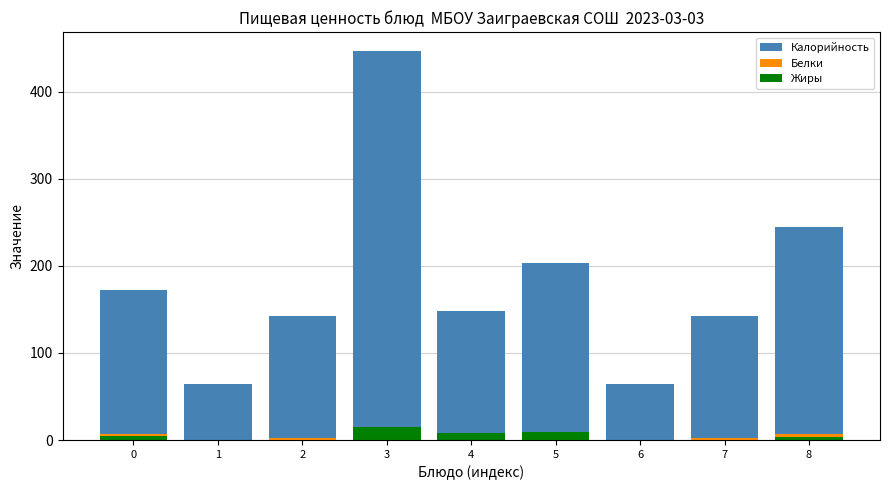

At how many categories does at least one series exceed 406?

1